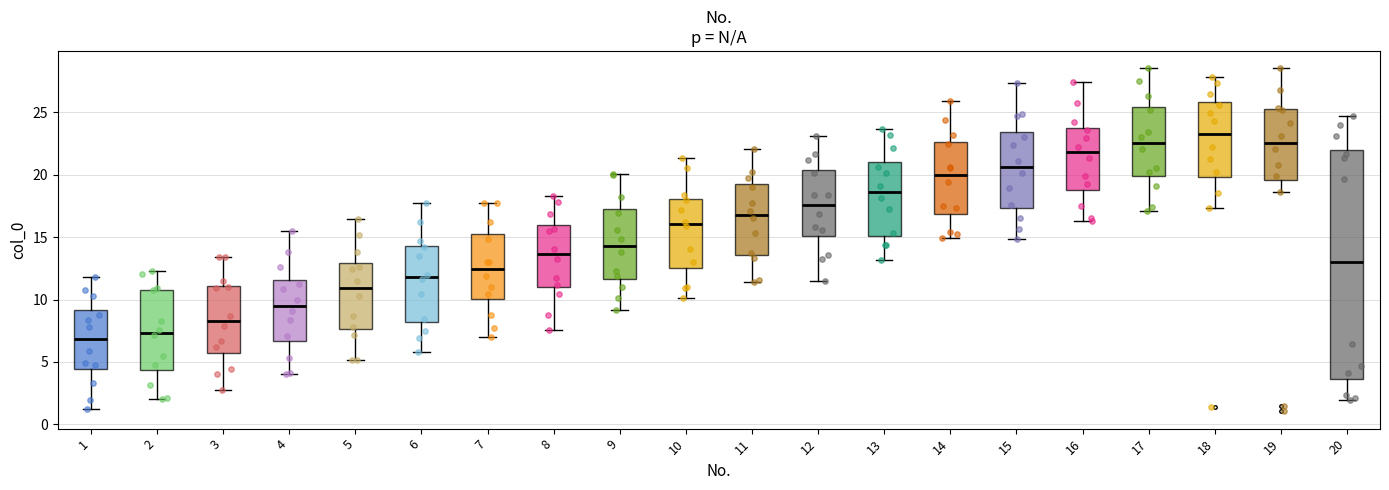

Where is the lower edge of the box at x = 4 on the y-axis? The values are not printed on the chart, so give them approximately, as read against the axis.

6.5